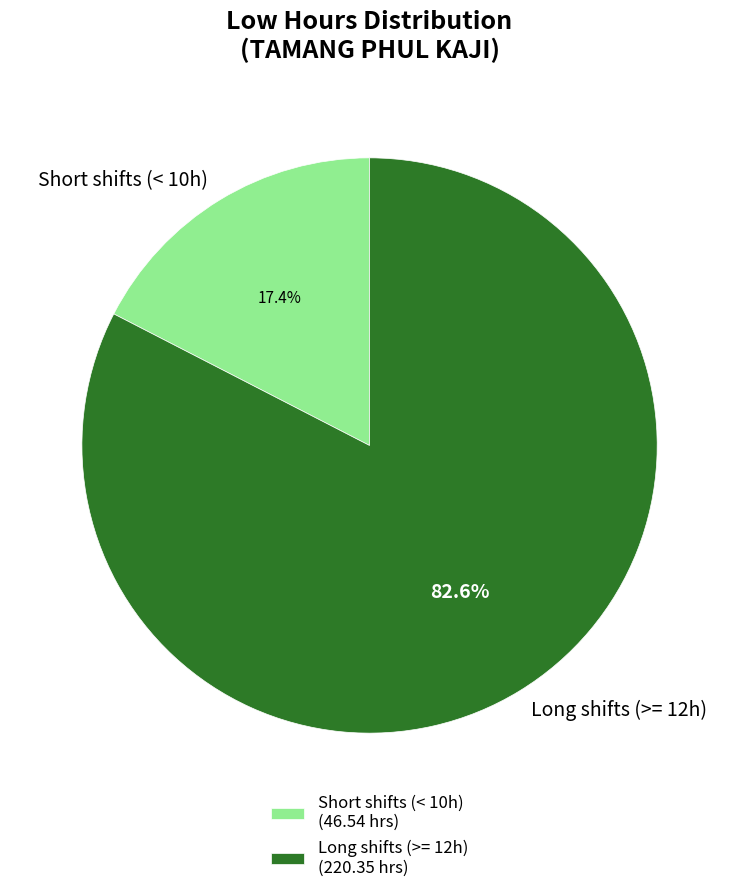

Does Short shifts (< 10h) represent more than half of the total?

No